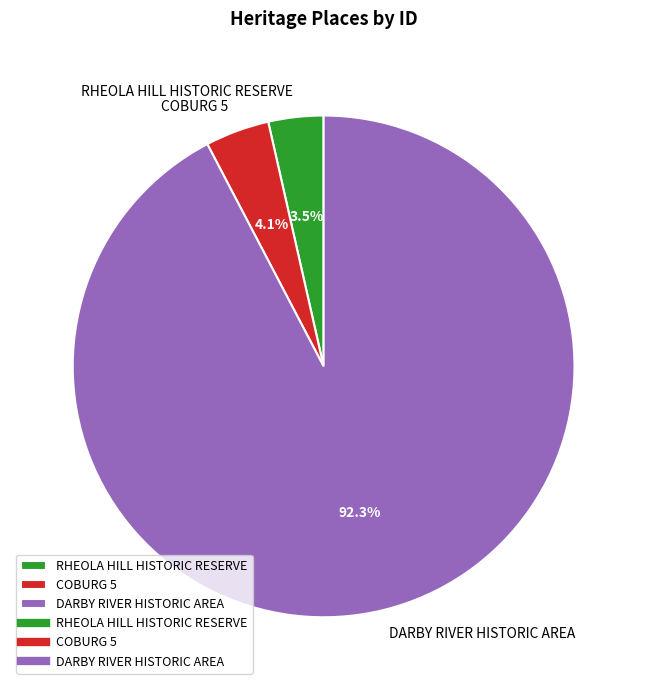

Which slice is the largest?

DARBY RIVER HISTORIC AREA